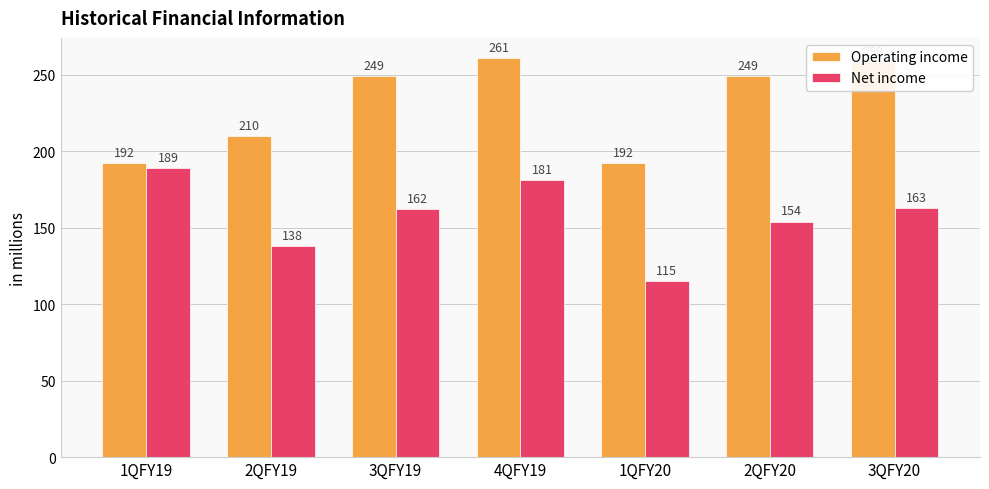

Rank the series by their maximum value, from highest to lowest.

Operating income, Net income